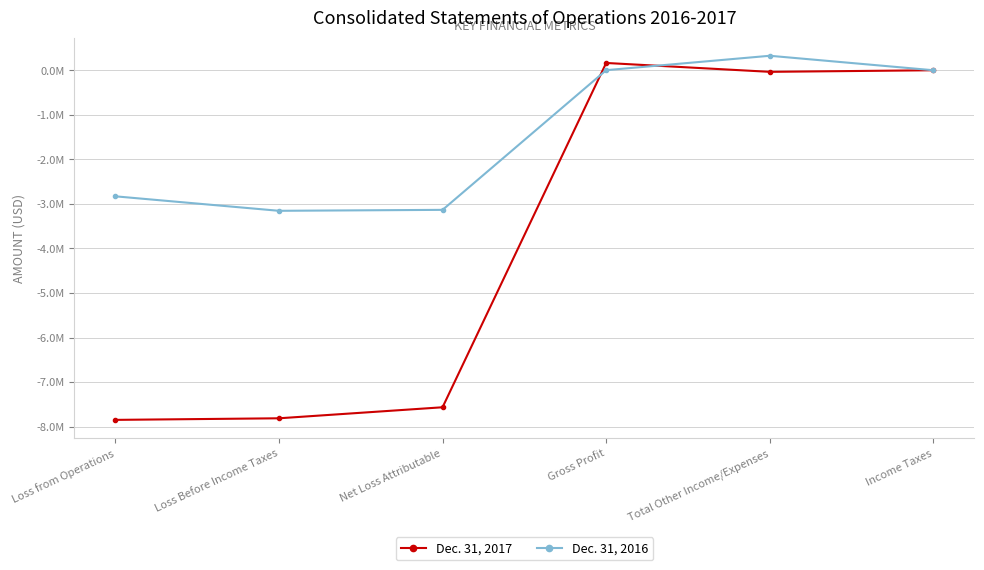

Is this an area chart (filled region under the line)?

No